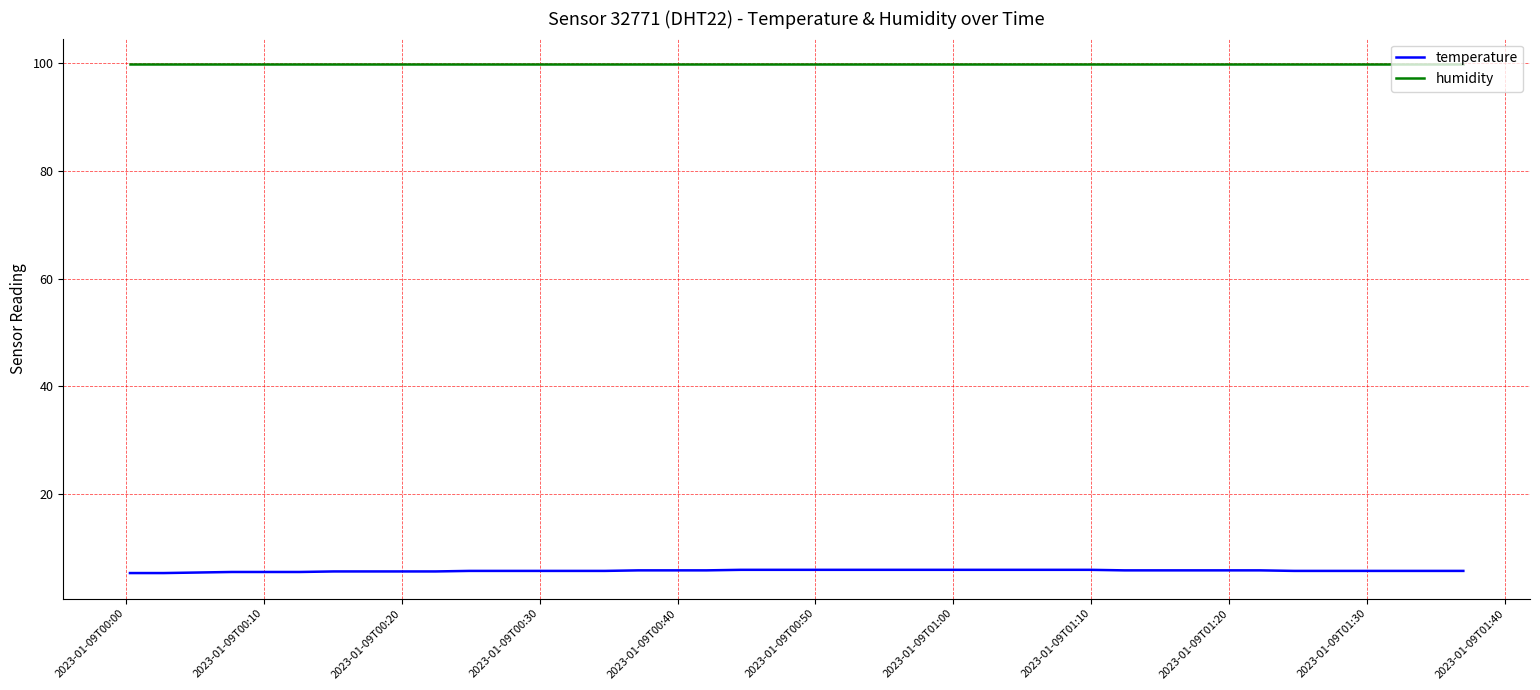

True or false: humidity and temperature cross at least once.

False